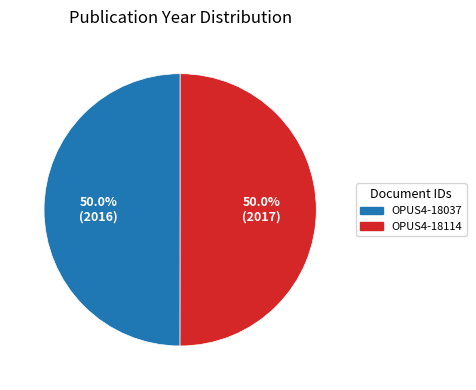

True or false: OPUS4-18037 accounts for 55% of the total.

False